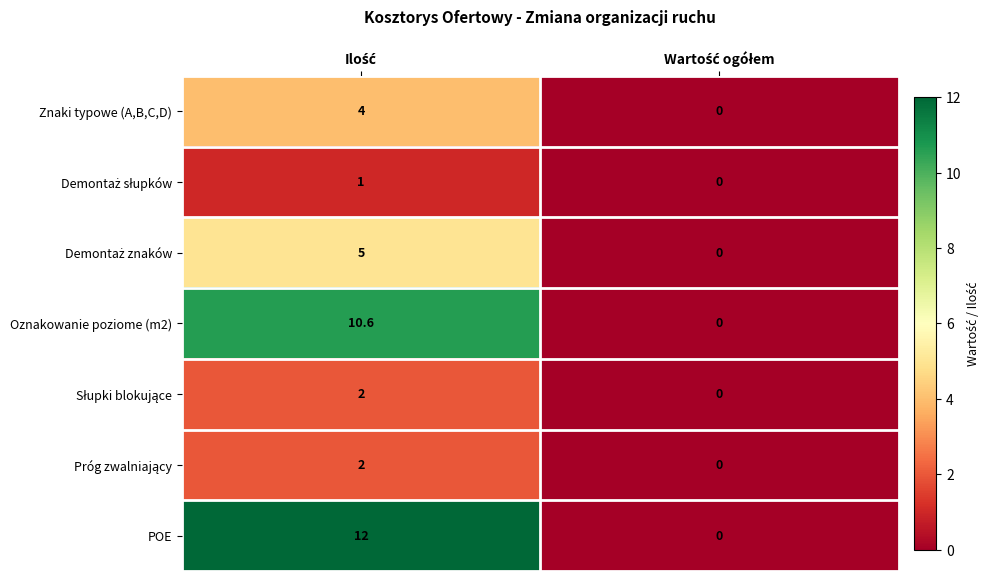

What is the highest value of the Znaki typowe (A,B,C,D) series?

4.0